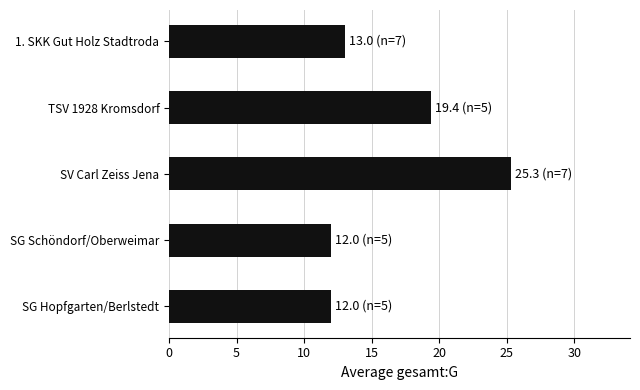

The value at SV Carl Zeiss Jena is 25.3. True or false?

True